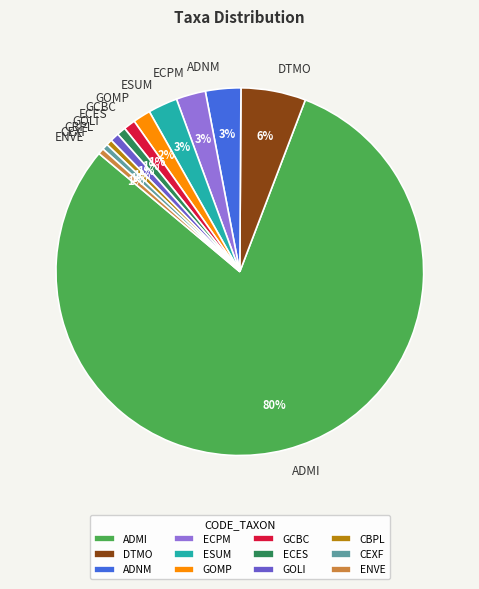

Is the sum of ADNM and ENVE greater than half?

No